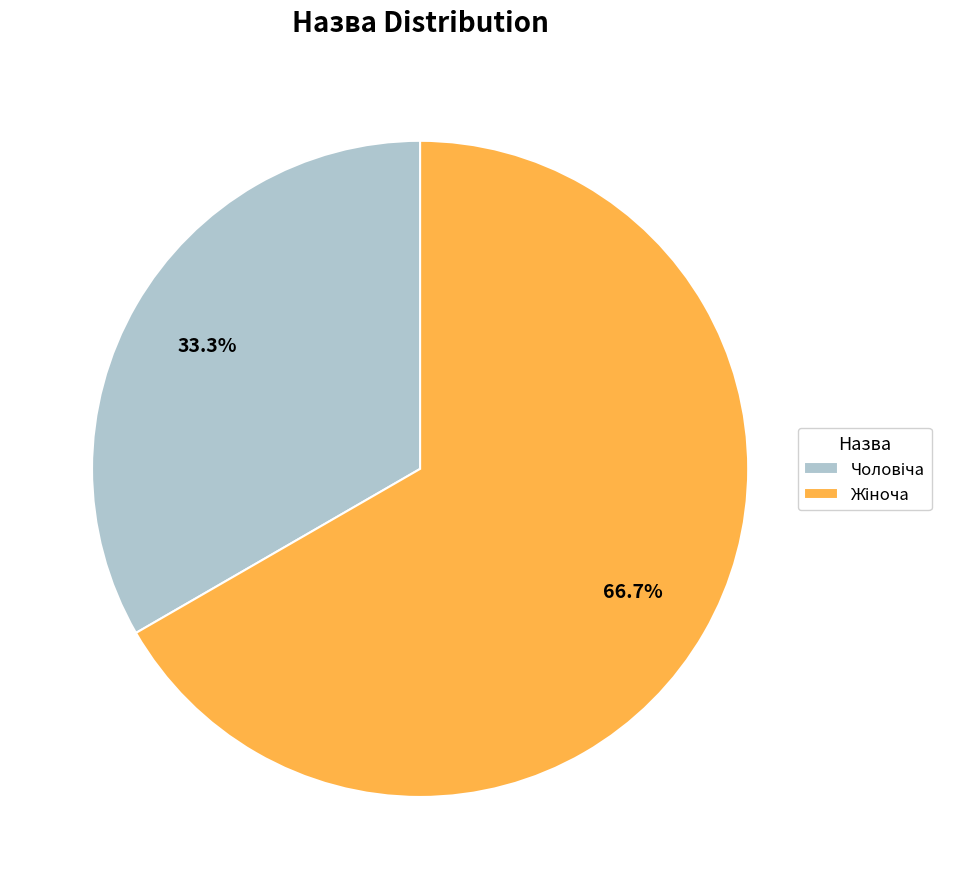

How many slices are in this pie chart?

2